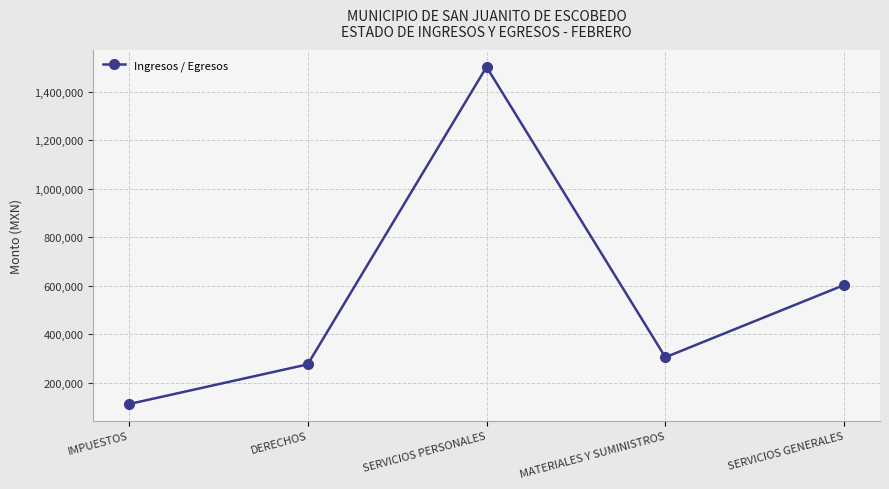

What is the difference between the values at SERVICIOS PERSONALES and DERECHOS?

1226332.5